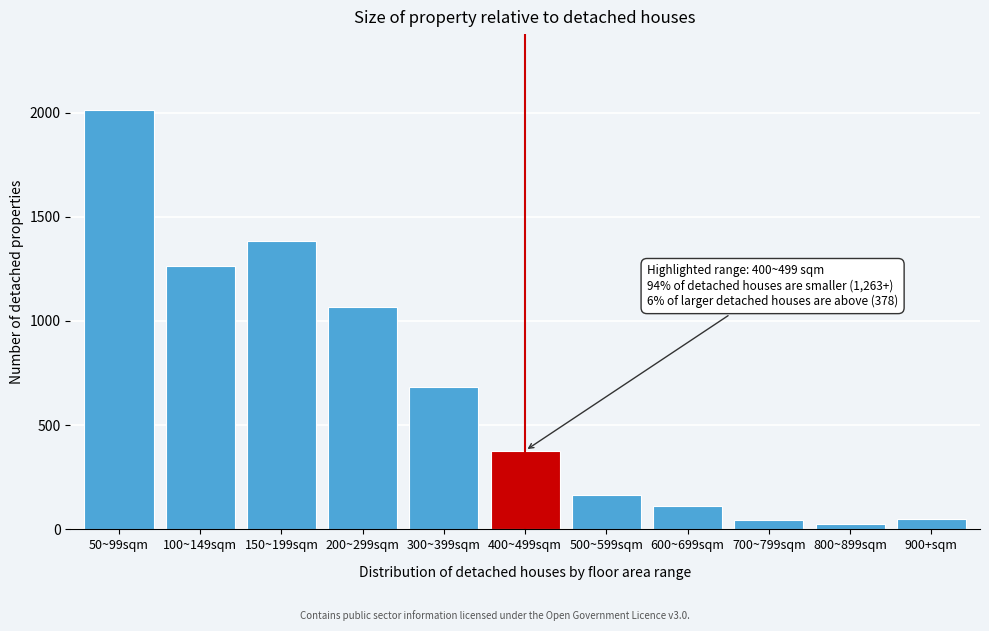

Between 50~99sqm and 900+sqm, which is larger?

50~99sqm